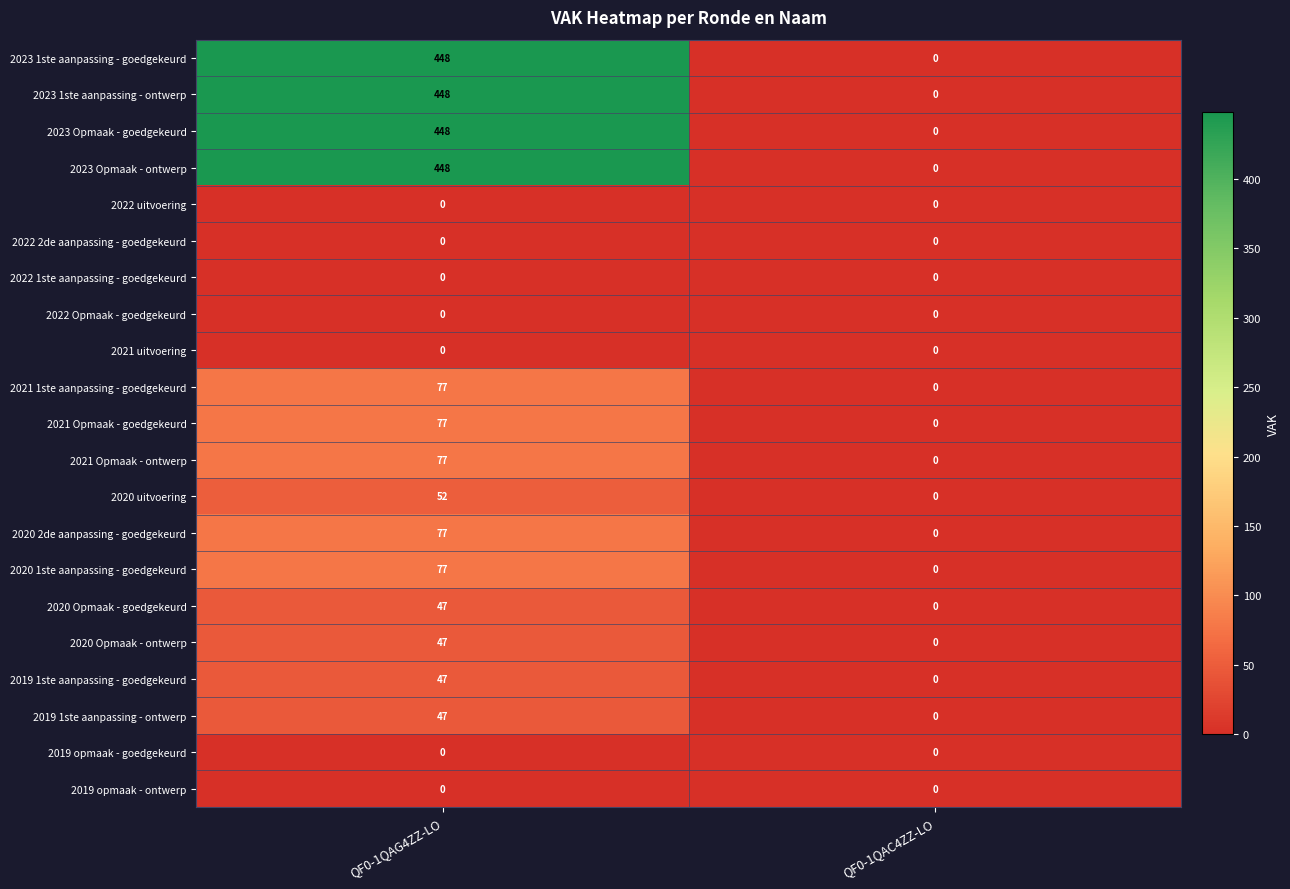

Rank the categories by 2023 Opmaak - ontwerp value from lowest to highest.

QF0-1QAC4ZZ-LO, QF0-1QAG4ZZ-LO